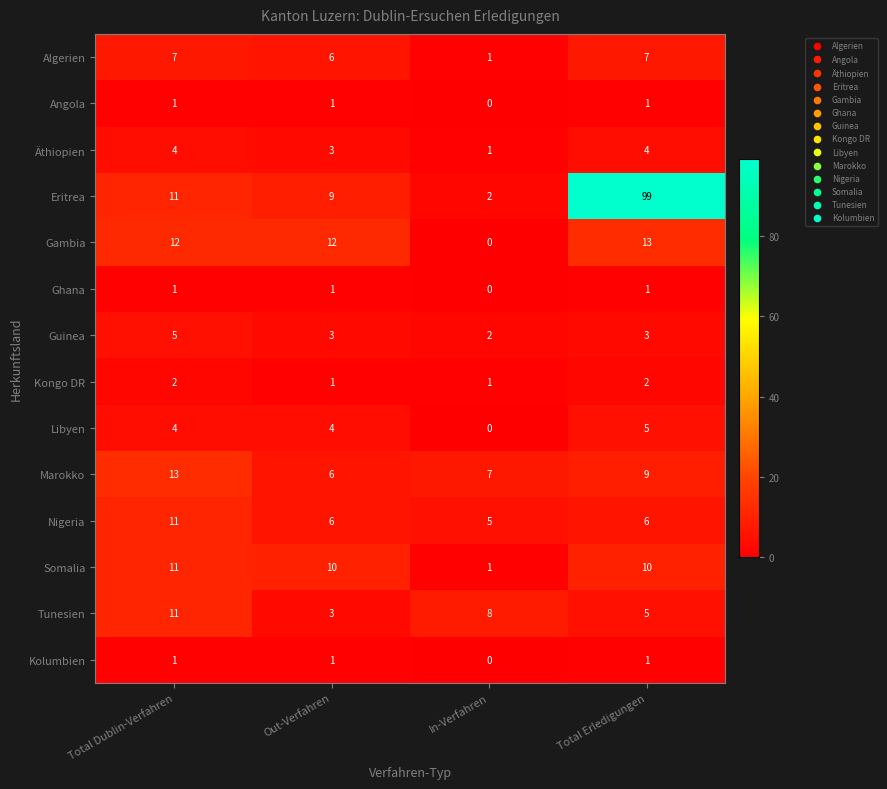

The value of Gambia at Total Erledigungen is 23. True or false?

False